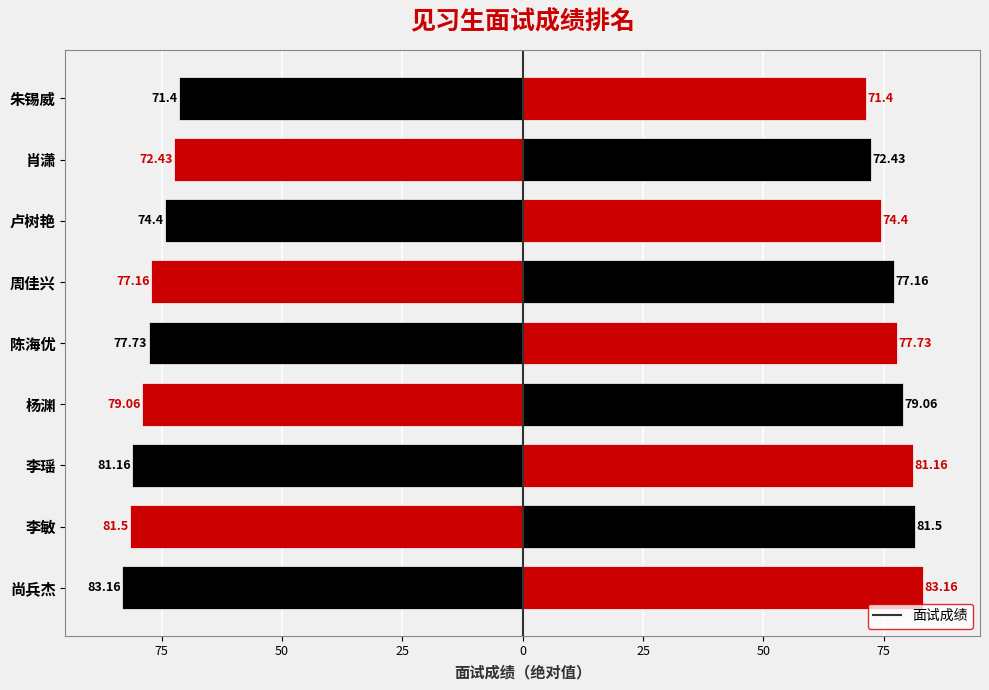

Is it true that the value at 100 is 33.4?

False